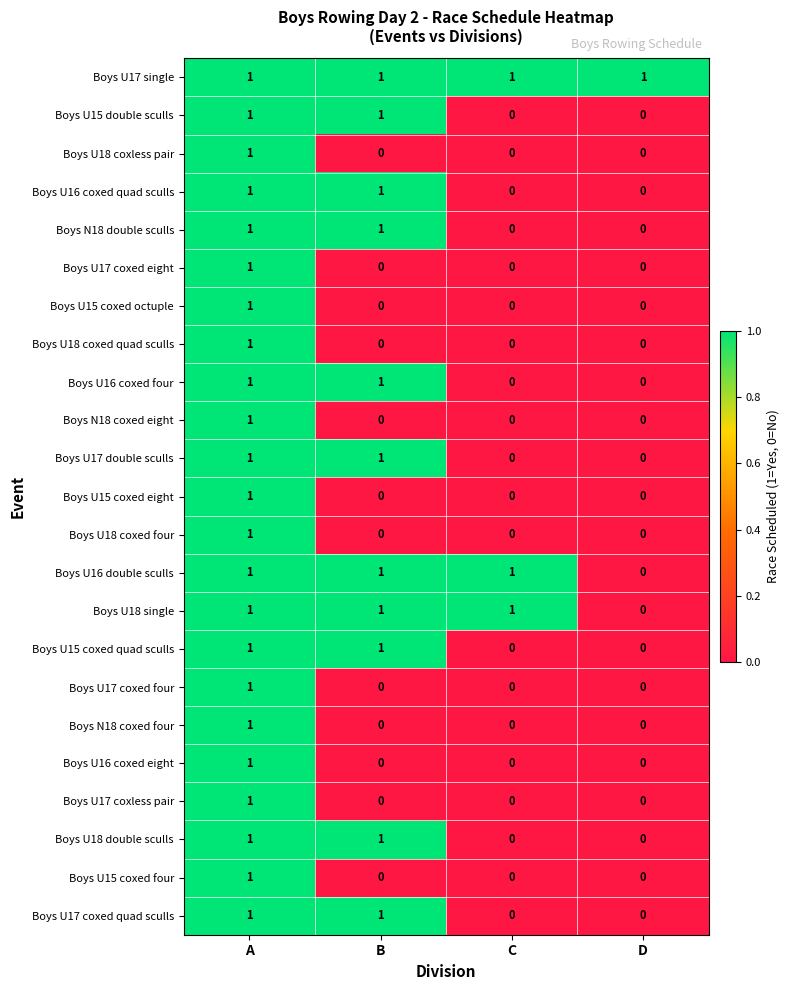

True or false: Boys U15 coxed four has a value of 1 at A.

True